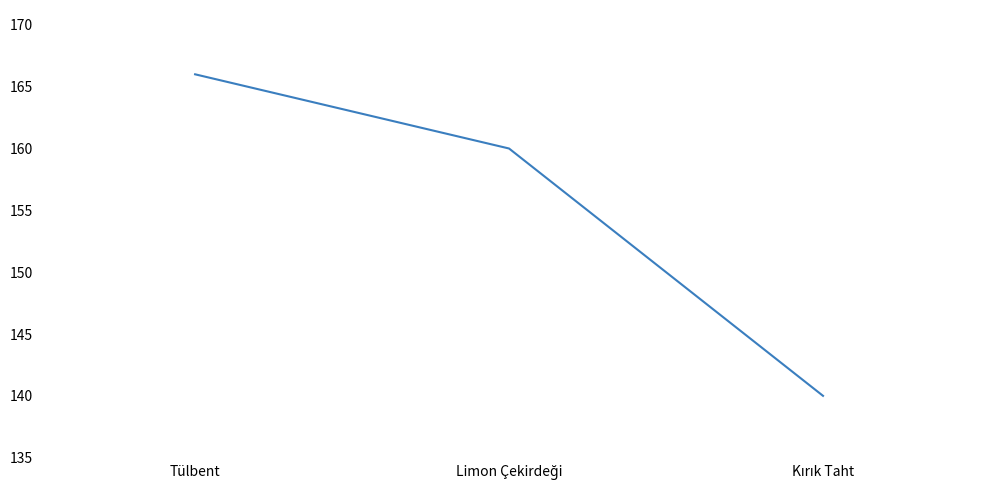

Reading right to left, list all the values displayed in this chart.

140	160	166